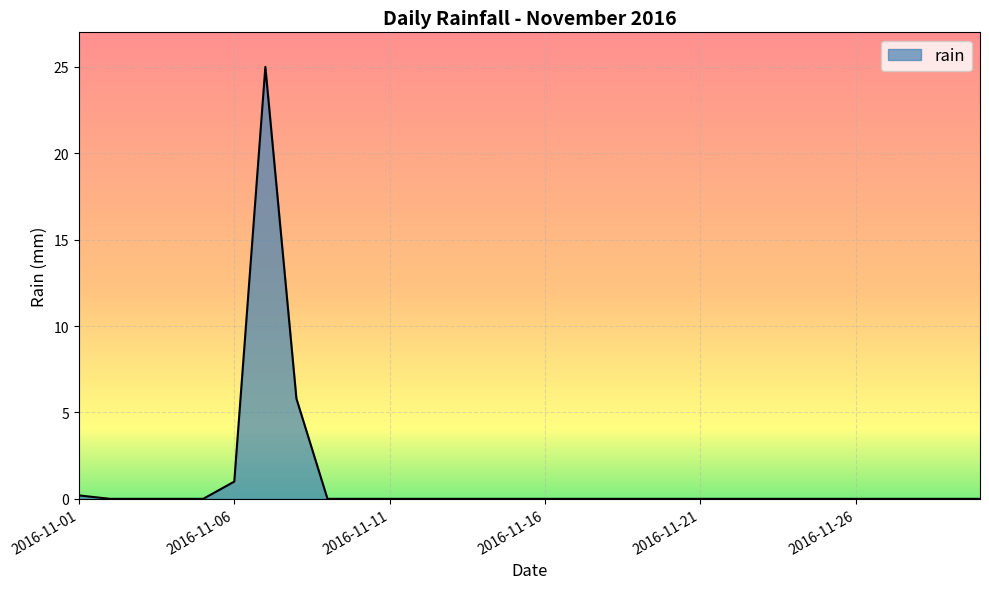

What is the greatest value displayed?

25.0